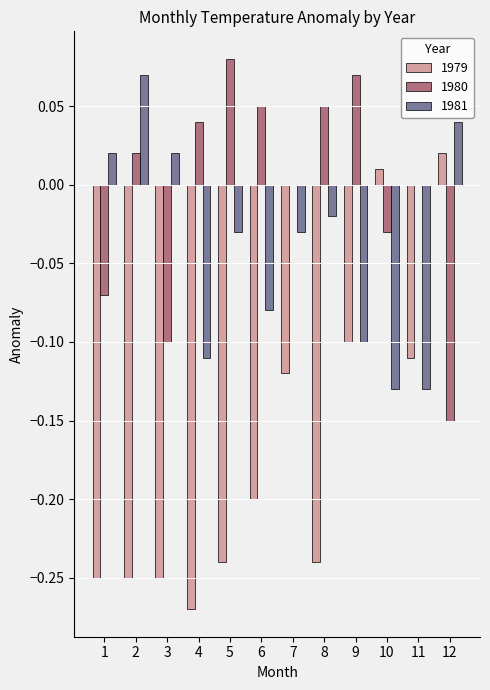

How many groups of bars are there?

12